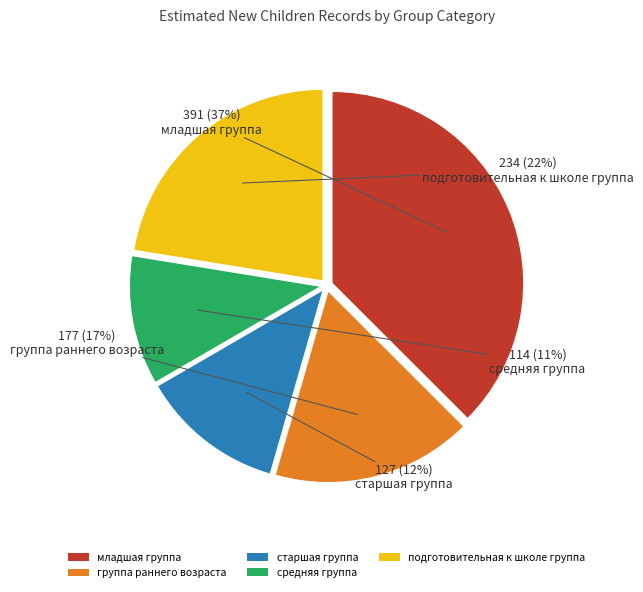

To the nearest percent, what is the difference between the младшая группа and старшая группа slice percentages?

25%